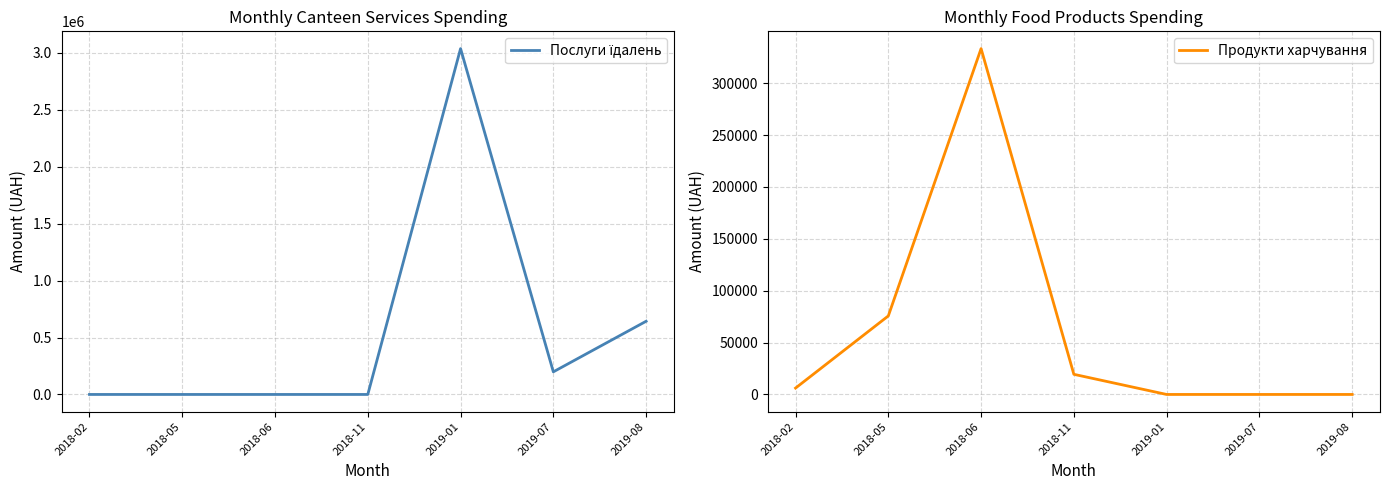

Is the value of Послуги їдалень at 2018-05 greater than the value of Продукти харчування at 2019-07?

No